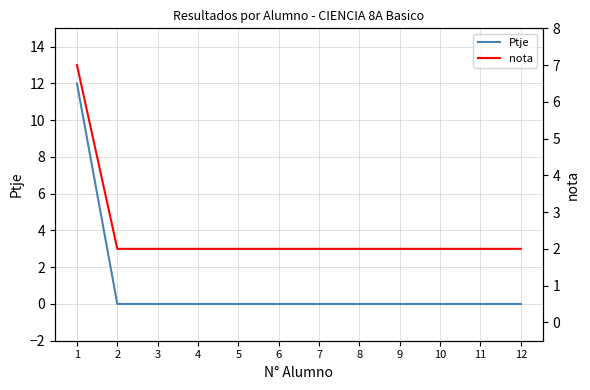

The nota series shows 0 at 7. True or false?

False